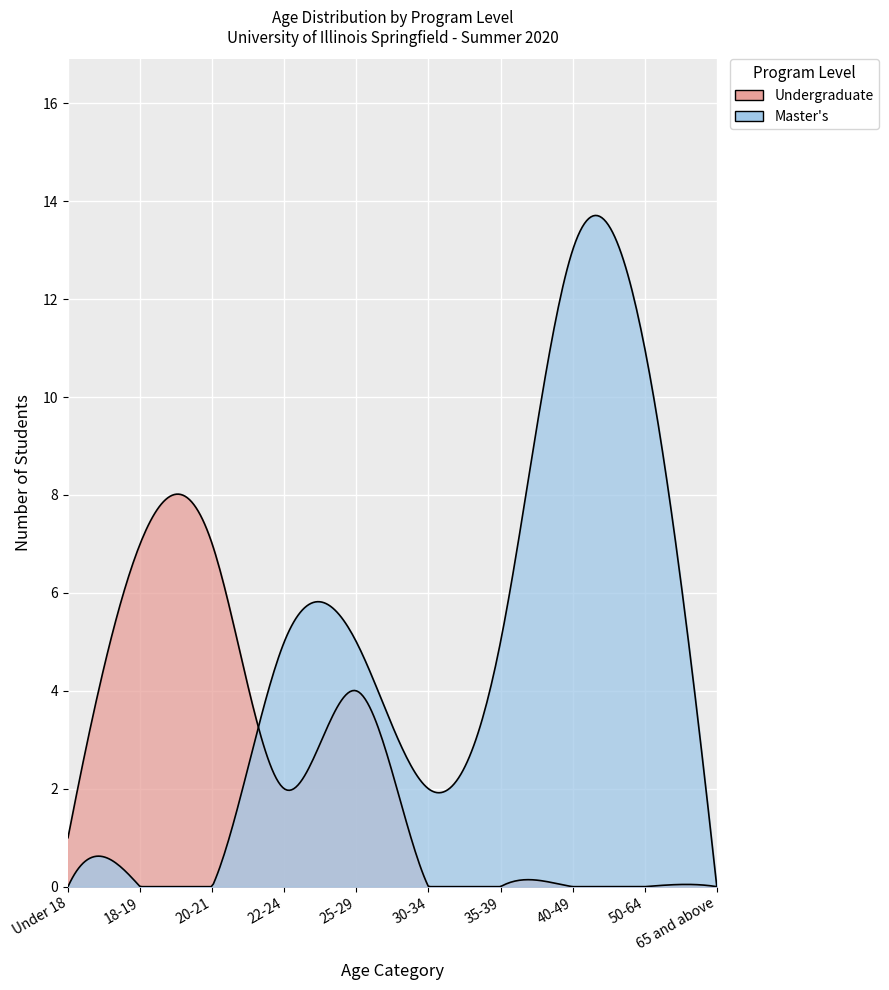

True or false: Master's has a value of 13 at 40-49.

True